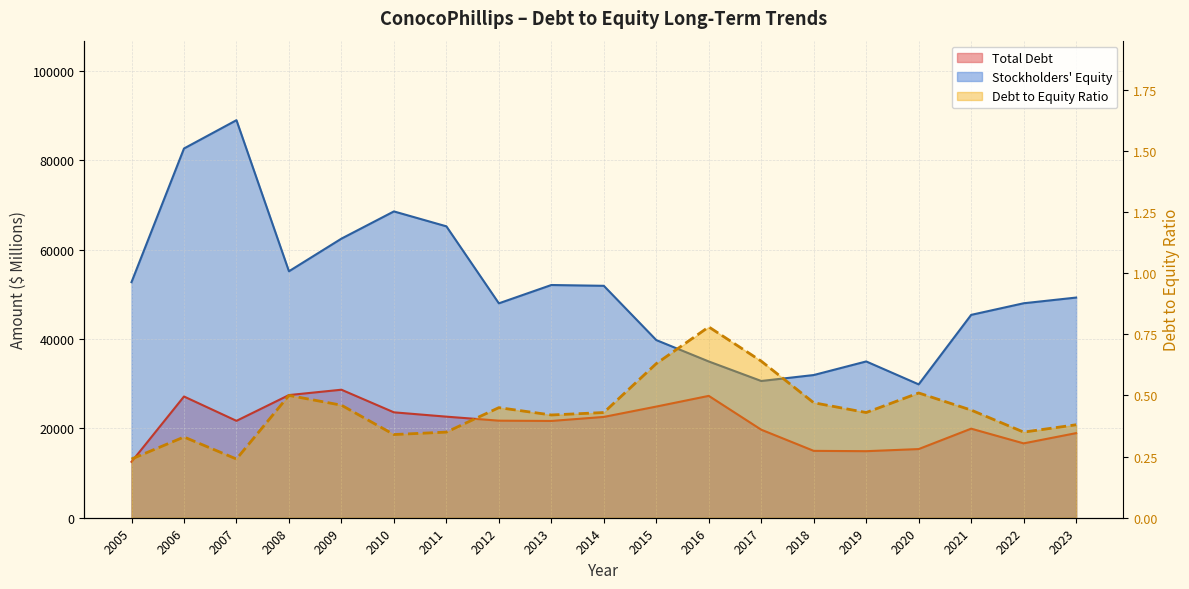

True or false: Debt to Equity has a value of 1.1 at 2016.

False